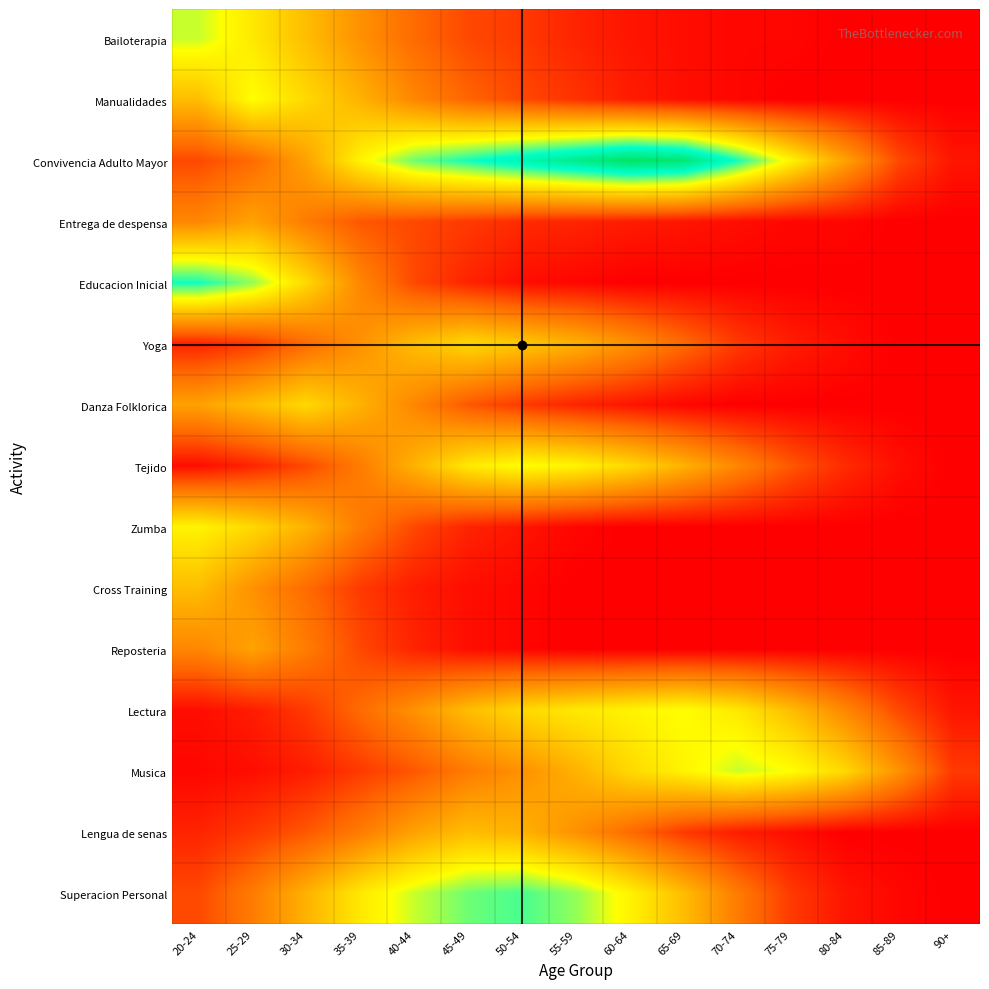

Reading left to right, extract all data points from this chart.

Bailoterapia: 20-24=45	25-29=38	30-34=30	35-39=22	40-44=15	45-49=10	50-54=8	55-59=5	60-64=3	65-69=2	70-74=1	75-79=1	80-84=0	85-89=0	90+=0
Manualidades: 20-24=30	25-29=42	30-34=35	35-39=28	40-44=20	45-49=14	50-54=10	55-59=7	60-64=4	65-69=2	70-74=1	75-79=0	80-84=0	85-89=0	90+=0
Convivencia Adulto Mayor: 20-24=10	25-29=15	30-34=25	35-39=40	40-44=50	45-49=55	50-54=60	55-59=65	60-64=70	65-69=68	70-74=55	75-79=40	80-84=25	85-89=10	90+=3
Entrega de despensa: 20-24=20	25-29=25	30-34=18	35-39=12	40-44=10	45-49=8	50-54=6	55-59=5	60-64=4	65-69=3	70-74=2	75-79=1	80-84=1	85-89=0	90+=0
Educacion Inicial: 20-24=55	25-29=48	30-34=35	35-39=20	40-44=10	45-49=5	50-54=2	55-59=1	60-64=0	65-69=0	70-74=0	75-79=0	80-84=0	85-89=0	90+=0
Yoga: 20-24=5	25-29=8	30-34=15	35-39=22	40-44=30	45-49=35	50-54=32	55-59=28	60-64=22	65-69=15	70-74=8	75-79=4	80-84=2	85-89=0	90+=0
Danza Folklorica: 20-24=25	25-29=30	30-34=35	35-39=28	40-44=20	45-49=12	50-54=8	55-59=5	60-64=3	65-69=1	70-74=0	75-79=0	80-84=0	85-89=0	90+=0
Tejido: 20-24=2	25-29=5	30-34=10	35-39=18	40-44=28	45-49=38	50-54=42	55-59=40	60-64=35	65-69=28	70-74=20	75-79=12	80-84=6	85-89=2	90+=0
Zumba: 20-24=40	25-29=35	30-34=28	35-39=18	40-44=10	45-49=5	50-54=3	55-59=1	60-64=0	65-69=0	70-74=0	75-79=0	80-84=0	85-89=0	90+=0
Cross Training: 20-24=30	25-29=22	30-34=15	35-39=8	40-44=4	45-49=2	50-54=1	55-59=0	60-64=0	65-69=0	70-74=0	75-79=0	80-84=0	85-89=0	90+=0
Reposteria: 20-24=20	25-29=25	30-34=18	35-39=10	40-44=5	45-49=2	50-54=1	55-59=0	60-64=0	65-69=0	70-74=0	75-79=0	80-84=0	85-89=0	90+=0
Lectura: 20-24=2	25-29=4	30-34=8	35-39=15	40-44=22	45-49=30	50-54=35	55-59=38	60-64=40	65-69=42	70-74=38	75-79=30	80-84=20	85-89=10	90+=3
Musica: 20-24=1	25-29=2	30-34=4	35-39=8	40-44=12	45-49=18	50-54=22	55-59=28	60-64=35	65-69=40	70-74=45	75-79=42	80-84=35	85-89=22	90+=8
Lengua de senas: 20-24=5	25-29=8	30-34=12	35-39=18	40-44=25	45-49=30	50-54=28	55-59=22	60-64=15	65-69=8	70-74=4	75-79=2	80-84=0	85-89=0	90+=0
Superacion Personal: 20-24=10	25-29=18	30-34=28	35-39=38	40-44=45	45-49=50	50-54=52	55-59=48	60-64=40	65-69=30	70-74=18	75-79=8	80-84=3	85-89=1	90+=0